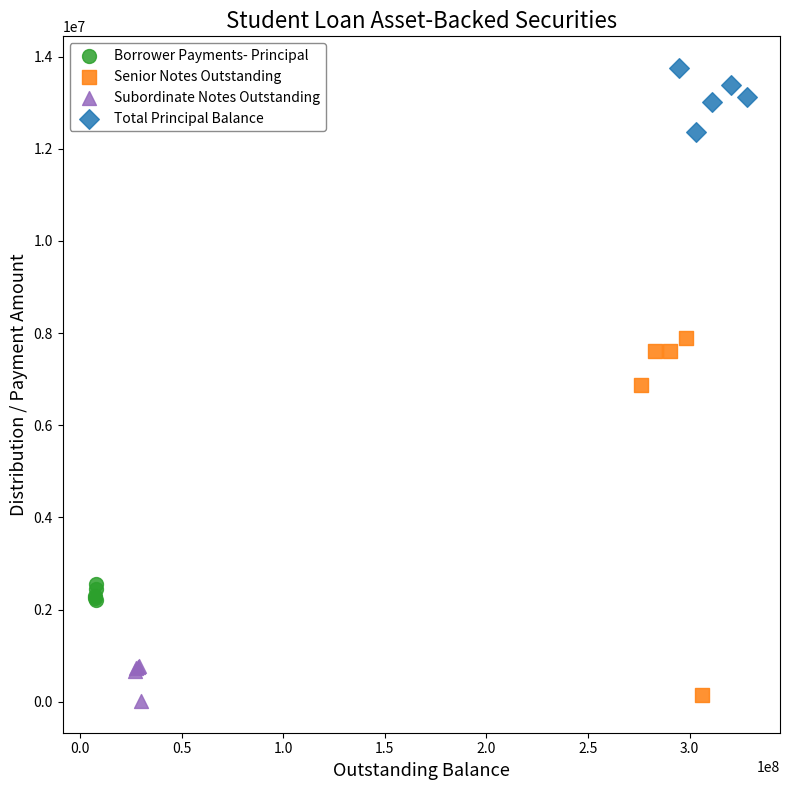

Which series reaches the maximum Y coordinate?

Total Principal Balance